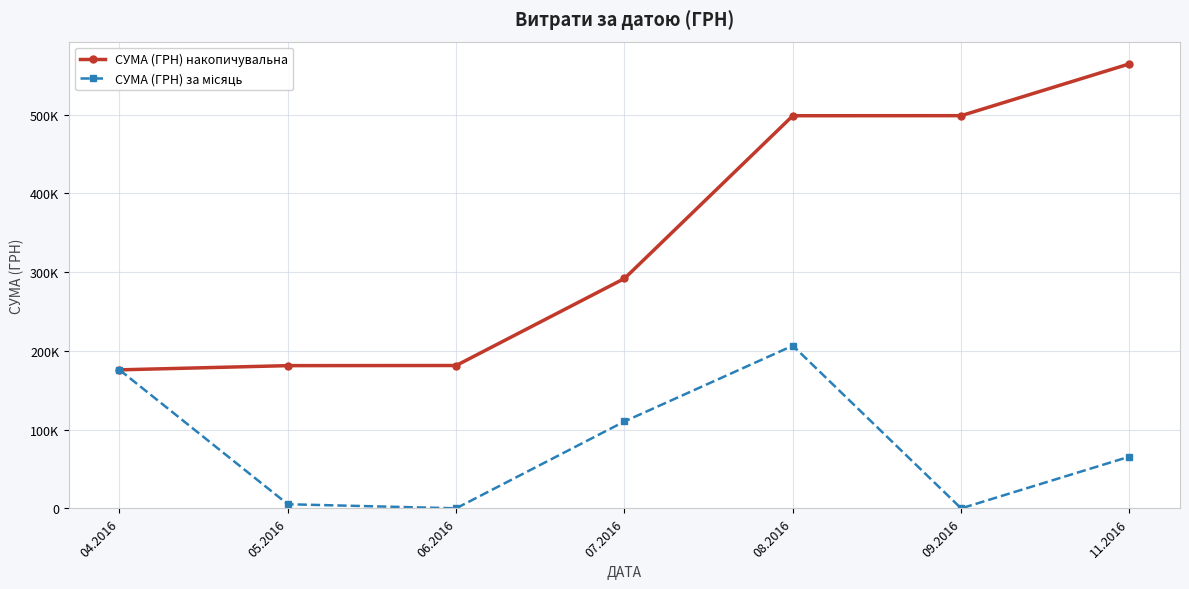

How many values in the СУМА (ГРН) за місяць series are below 65790?

3